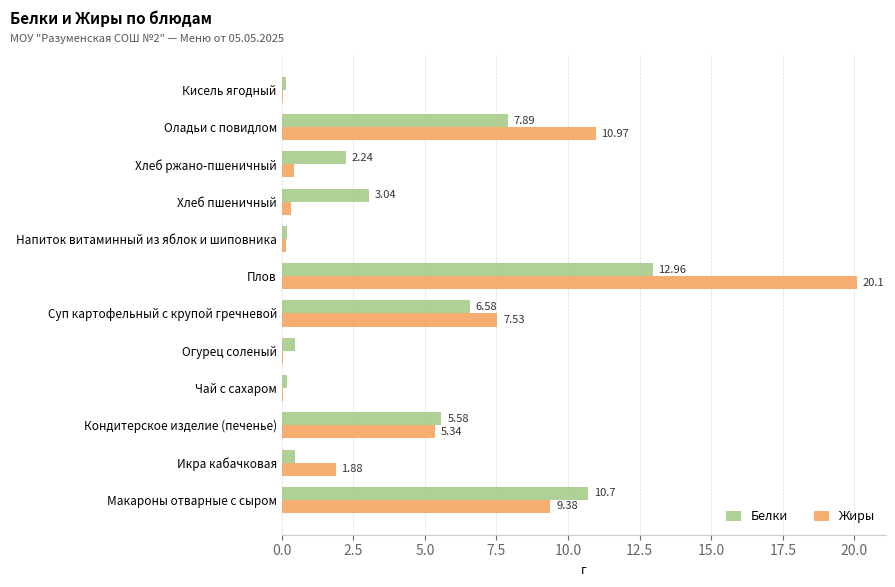

What is the sum of all Белки values?

50.5